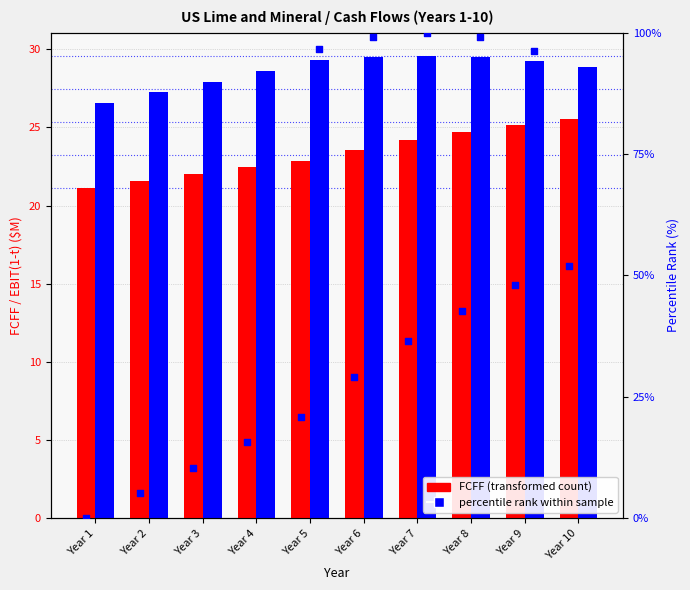

At how many categories does at least one series exceed 12?

10